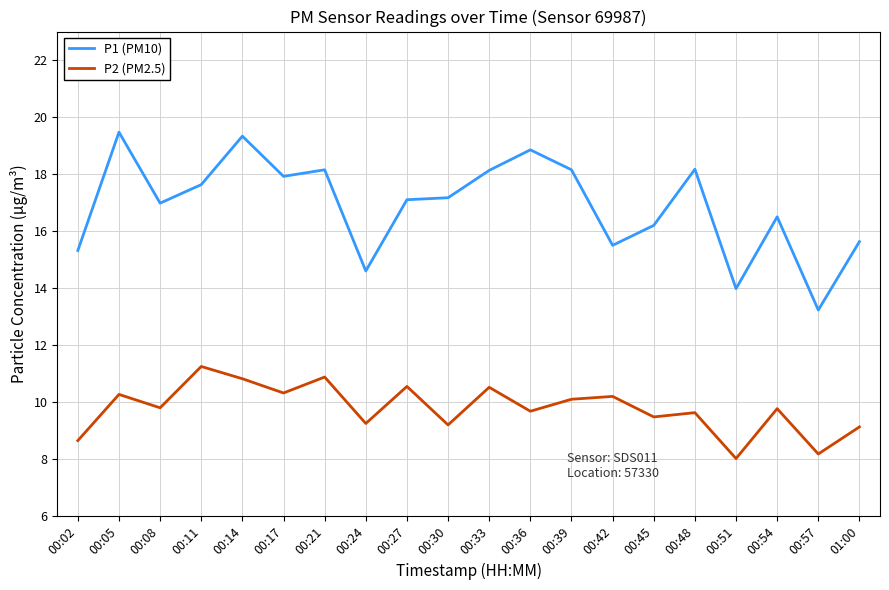

What is the spread (max minus min) of values at 00:05?

9.2